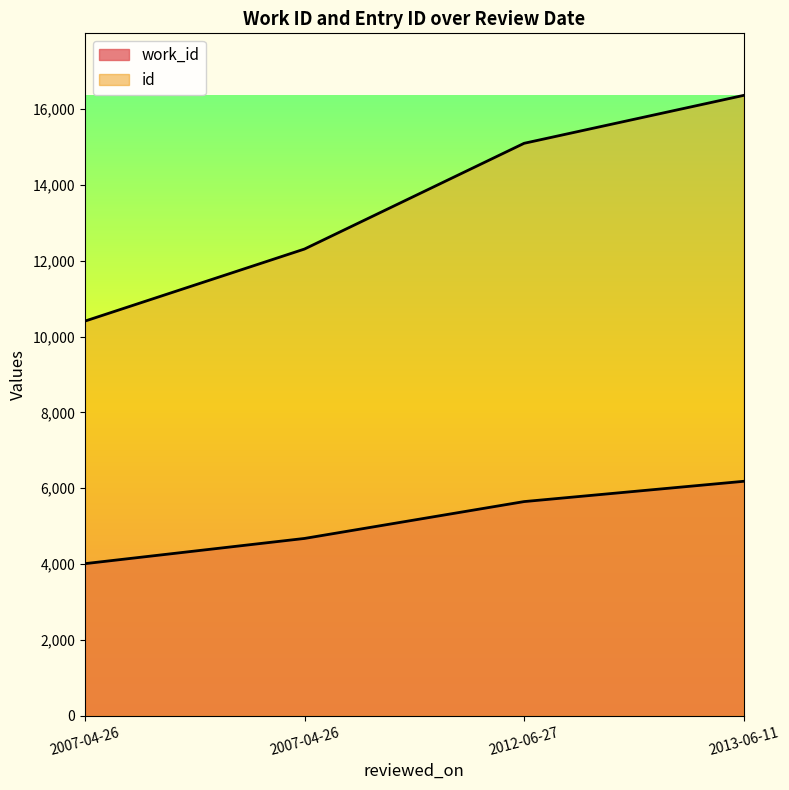

How many categories are shown in the chart?

4